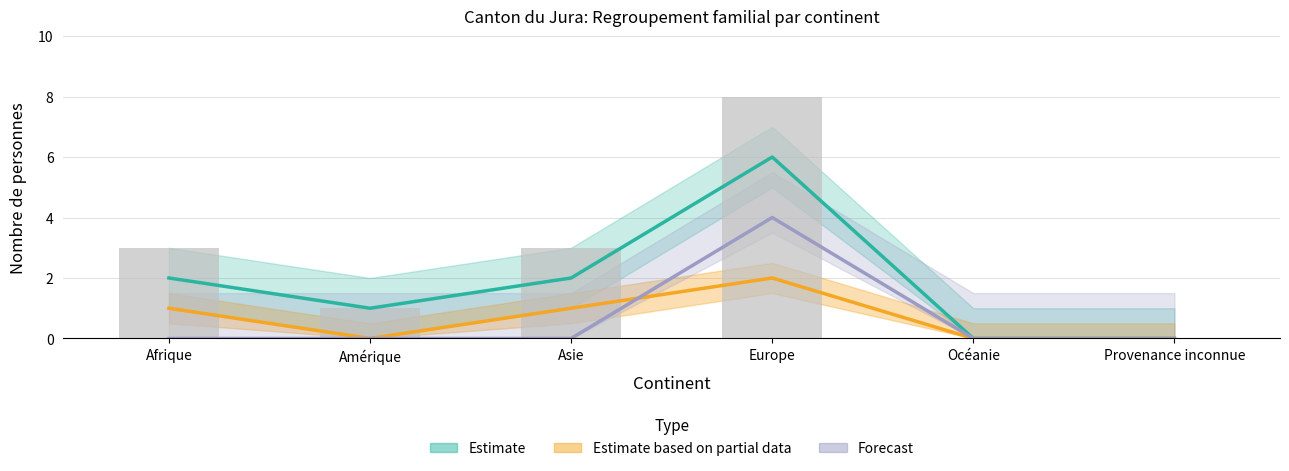

Reading left to right, list all the values displayed in this chart.

Estimate_line: 2	1	2	6	0	0
Partial_line: 1	0	1	2	0	0
Forecast_line: 0	0	0	4	0	0